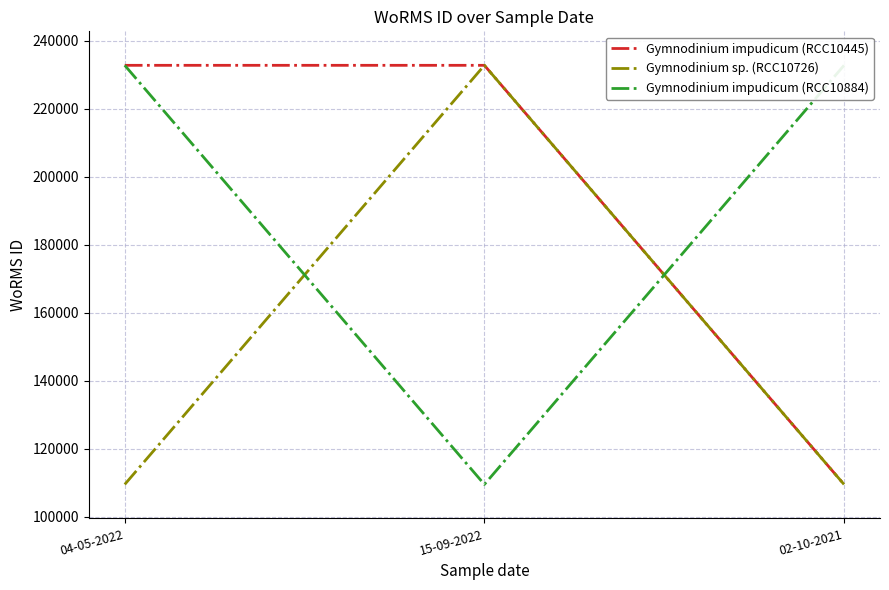

Does the chart have visible grid lines?

Yes